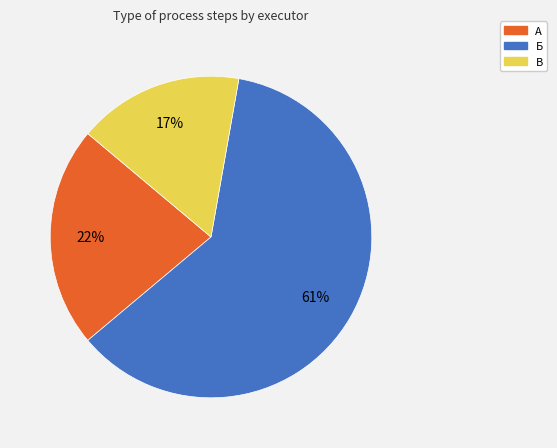

How many segments does this pie chart have?

3